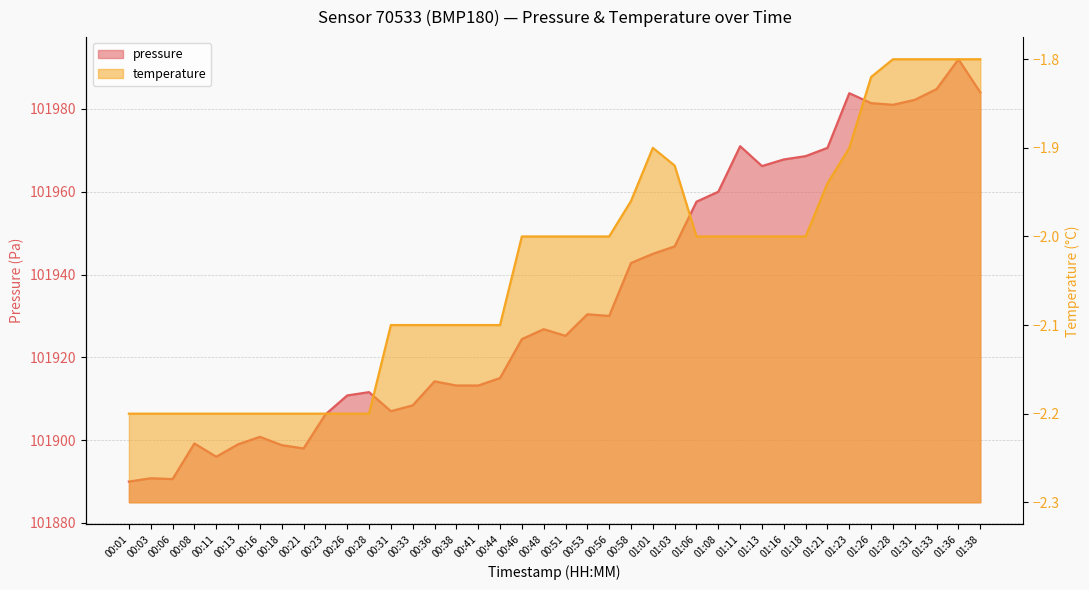

Rank the series by their maximum value, from lowest to highest.

temperature, pressure